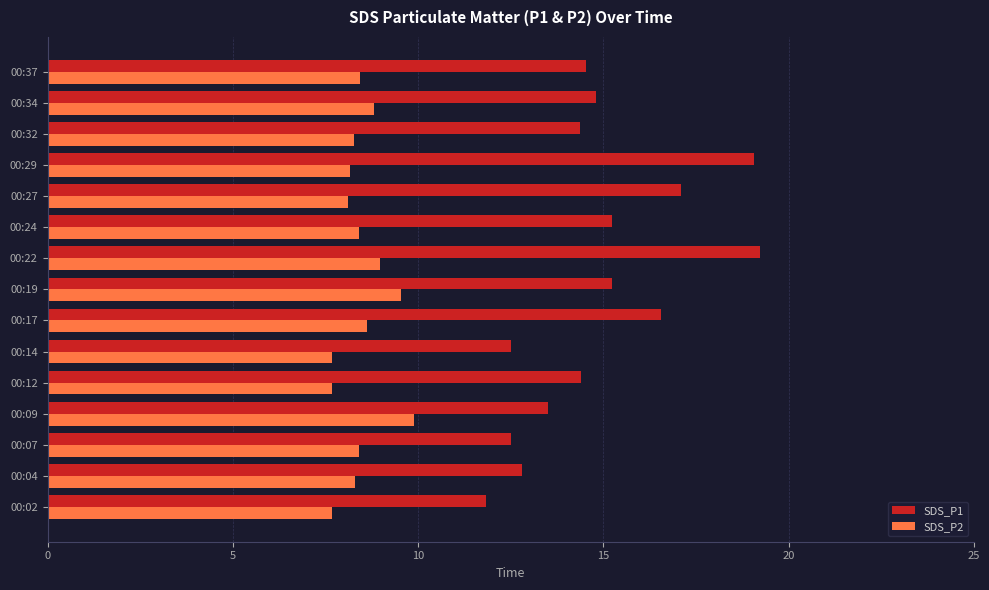

What is the average value of the SDS_P2 series?

8.5